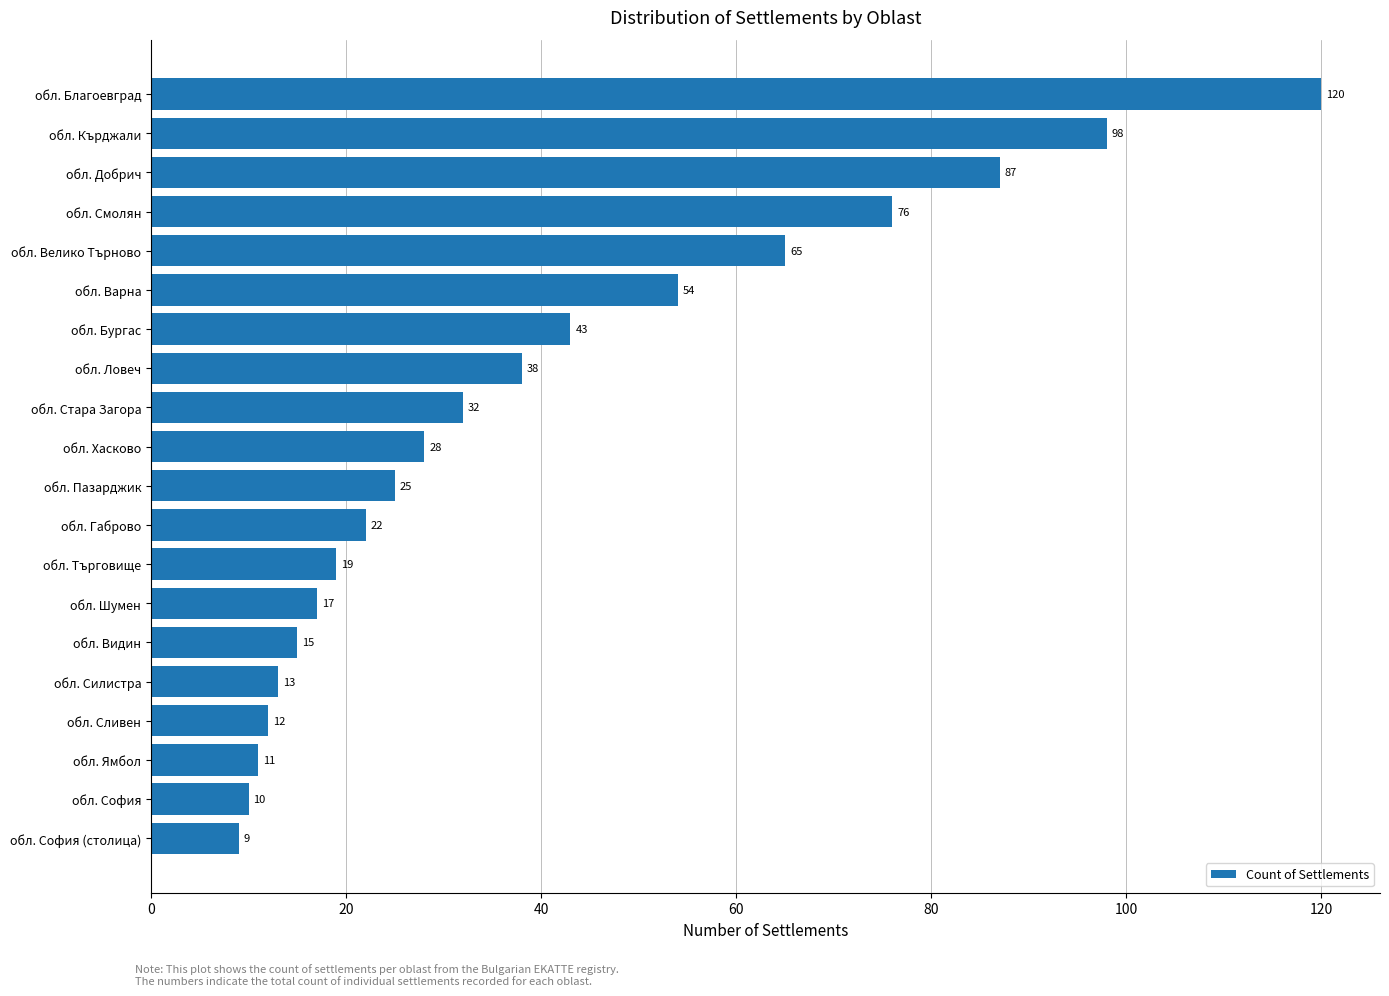

Approximately how many times larger is the value at обл. Пазарджик compared to обл. Силистра?

1.9